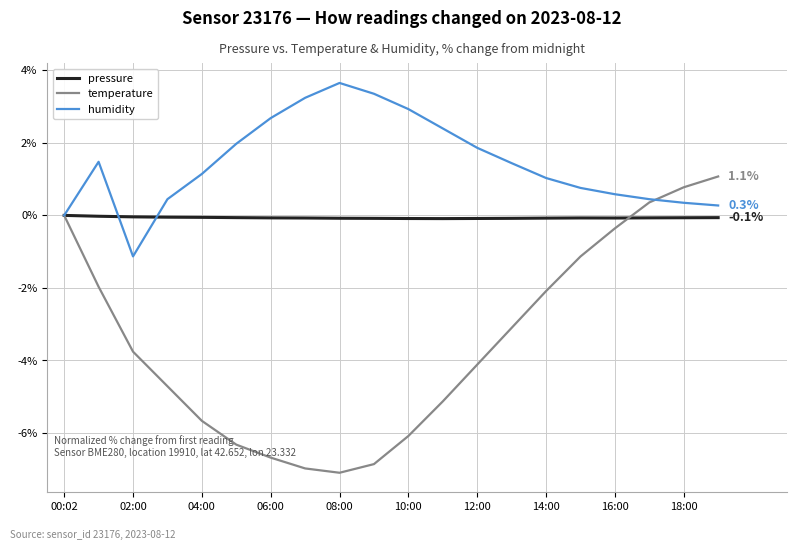

What is the lowest value of the temperature series?

-7.1